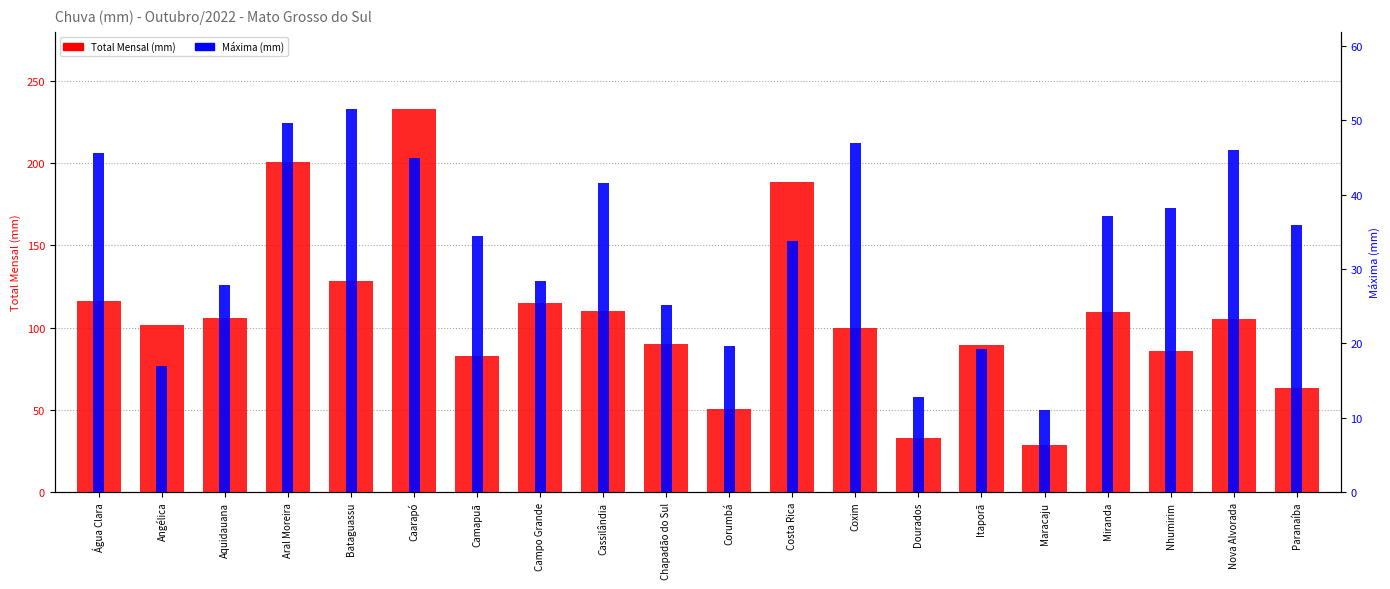

Where is Máxima (mm) nearest to the value 31?

Campo Grande